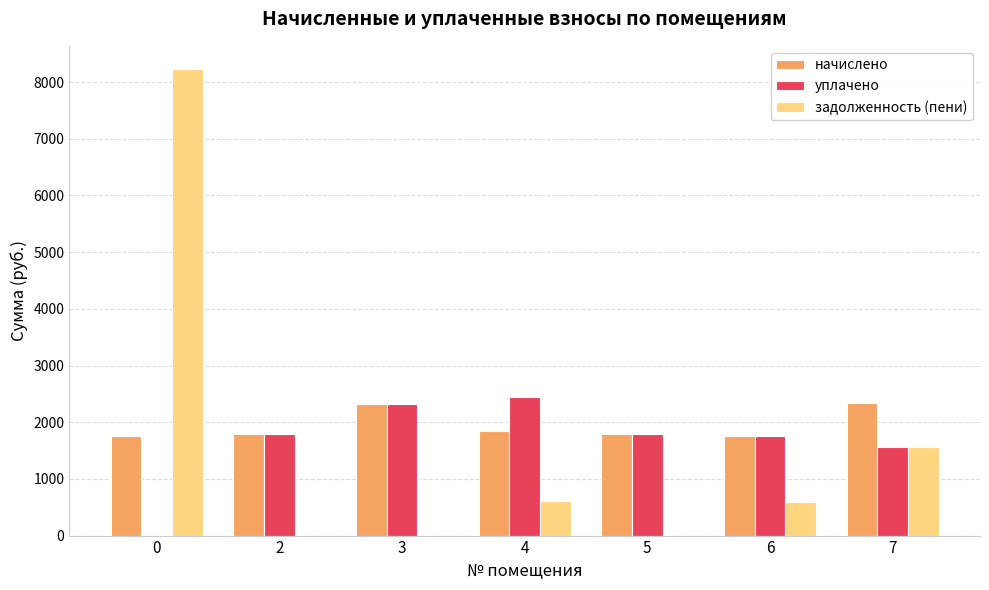

Is the value of уплачено at 4 greater than the value of задолженность (пени) at 2?

Yes